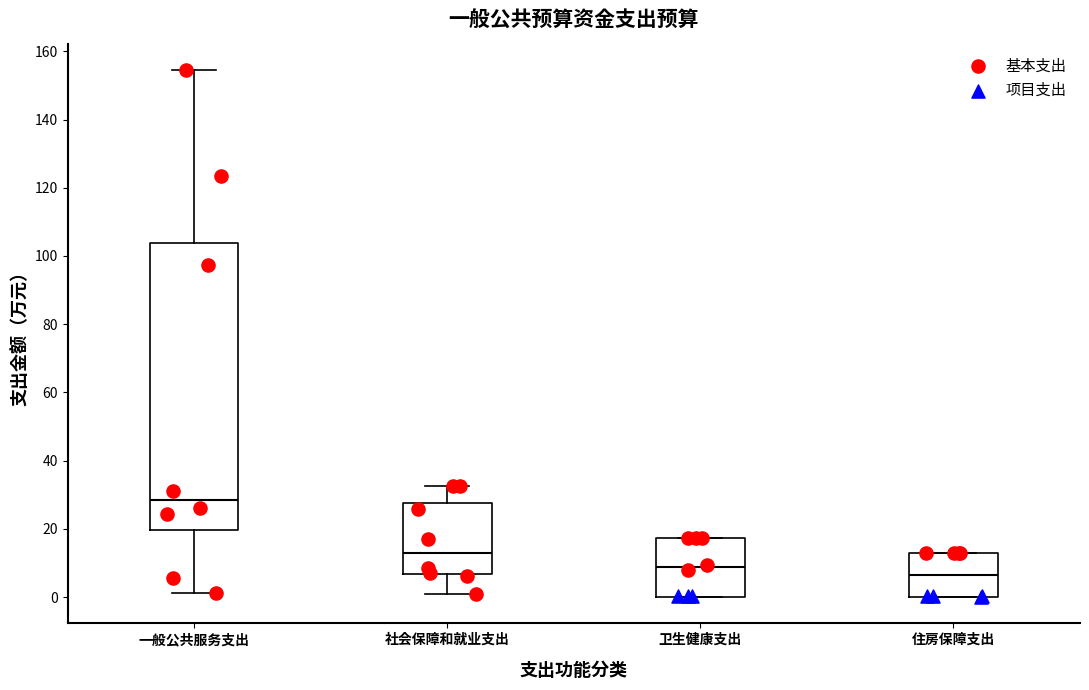

Reading left to right, transcribe this box plot: for each box, give where its median line is, the range the box spans, and where its two whiskers end, as read against the y-axis. The values are not printed on the chart, so give them approximately, as read against the axis.

一般公共服务支出: median 28, box 20 to 104, whiskers 2 to 154
社会保障和就业支出: median 12, box 6 to 28, whiskers 0 to 32
卫生健康支出: median 8, box 0 to 18, whiskers 0 to 18
住房保障支出: median 6, box 0 to 12, whiskers 0 to 12